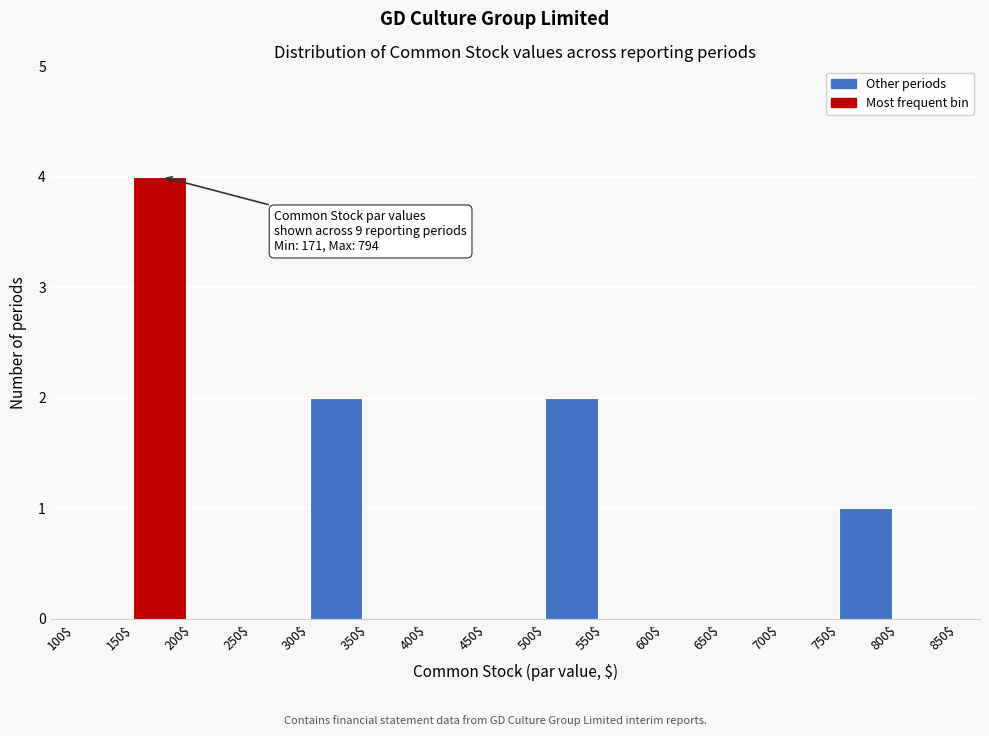

Which range on the x-axis has the tallest bar?

150$ to 200$